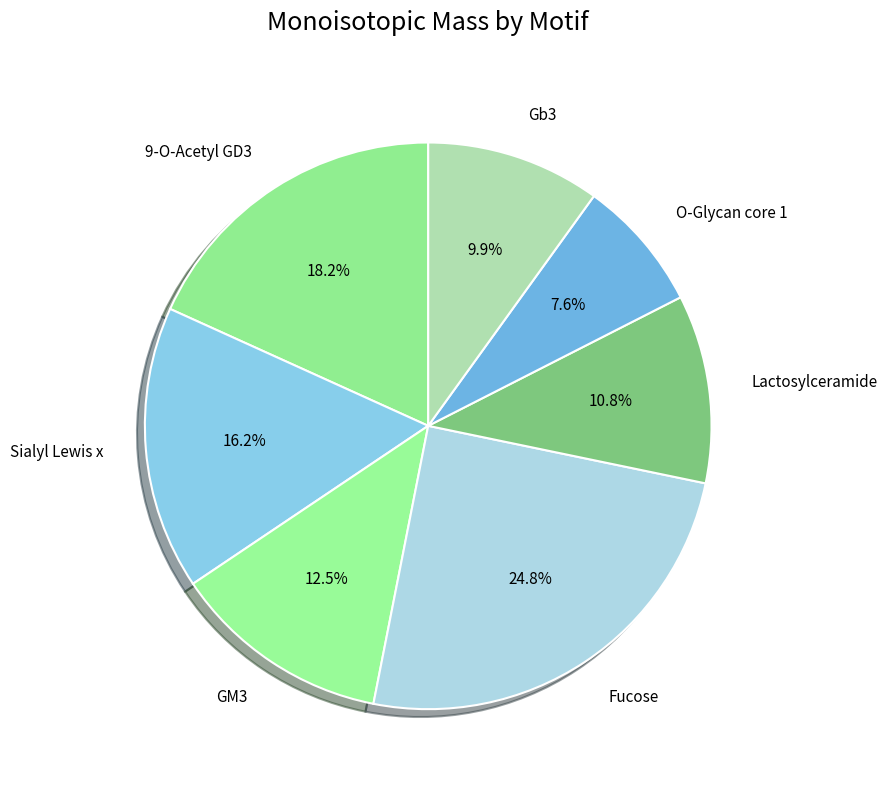

Does any single category account for the majority?

No